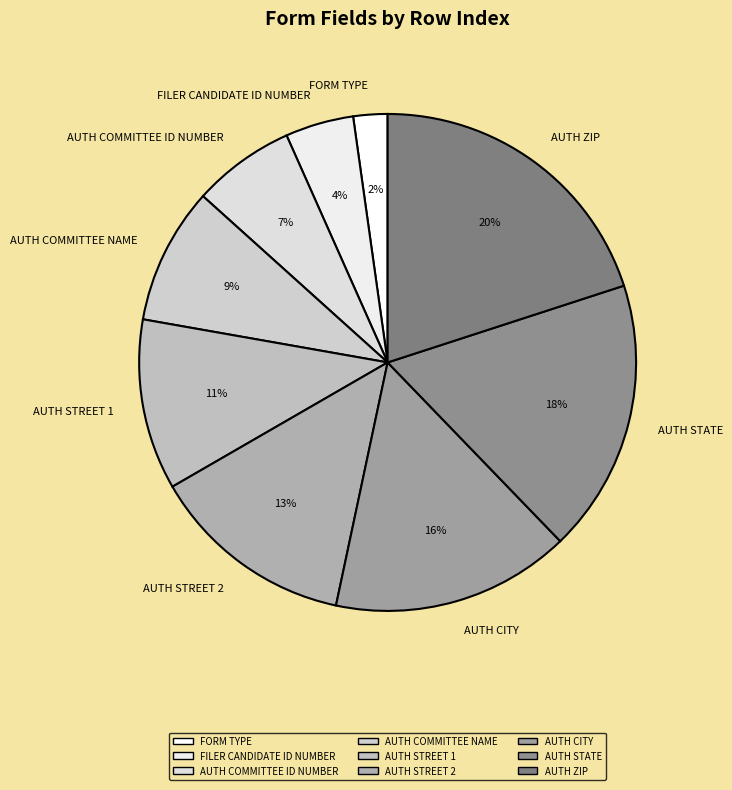

Rank the categories by value from lowest to highest.

FORM TYPE, FILER CANDIDATE ID NUMBER, AUTH COMMITTEE ID NUMBER, AUTH COMMITTEE NAME, AUTH STREET 1, AUTH STREET 2, AUTH CITY, AUTH STATE, AUTH ZIP